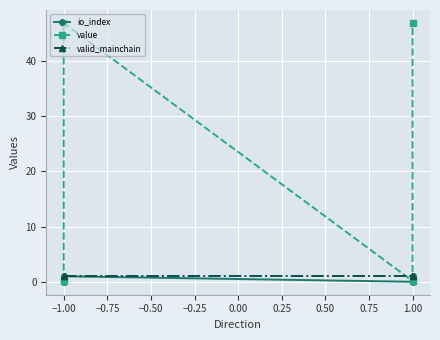

True or false: io_index and valid_mainchain cross at least once.

False